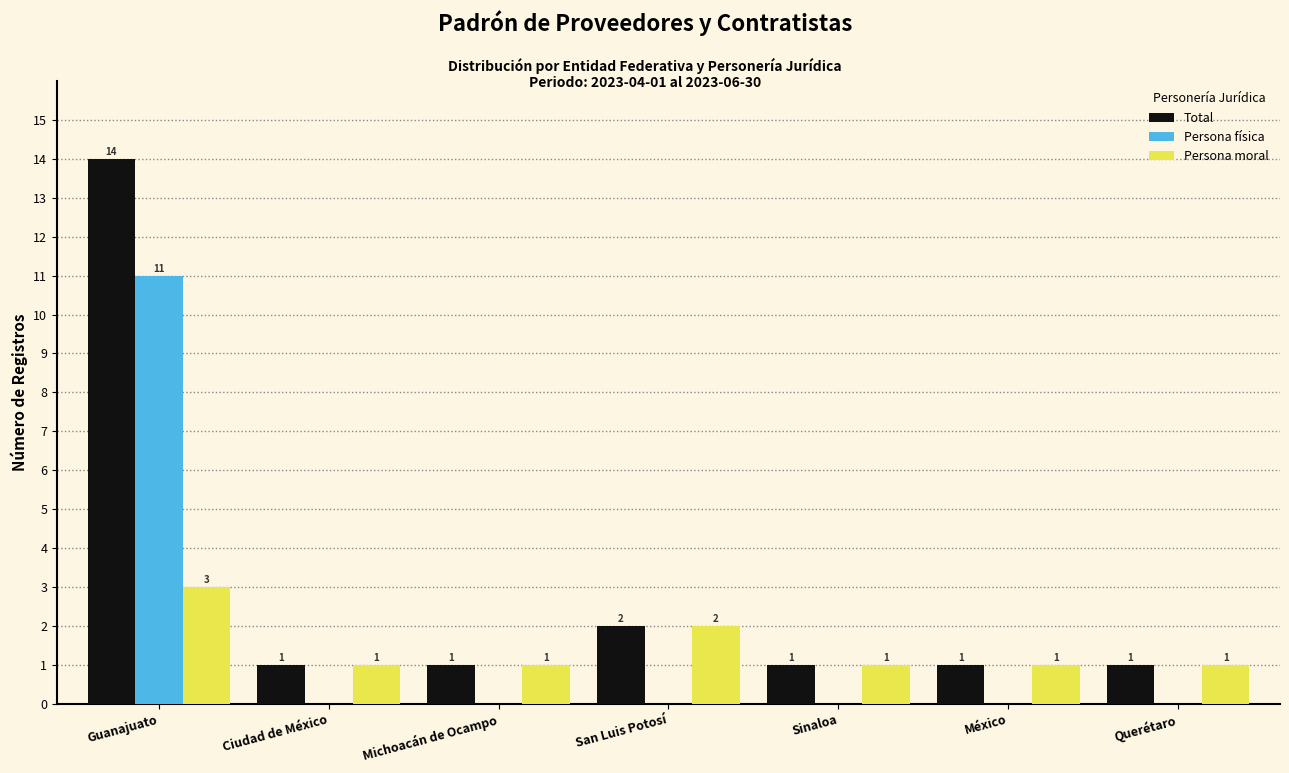

The value of Persona moral at Guanajuato is 3. True or false?

True